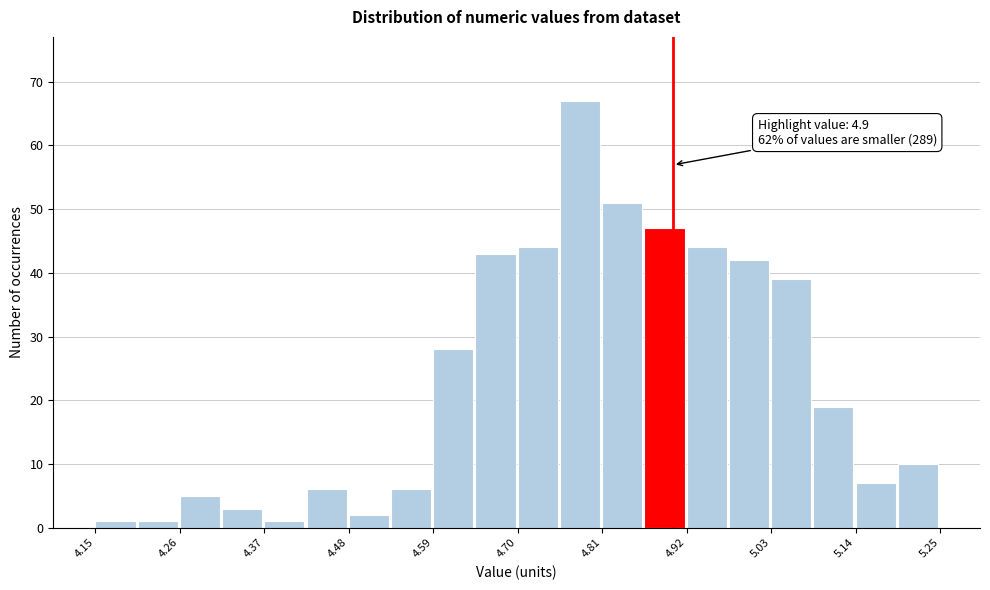

Around what value on the x-axis is the tallest bar? Give the approximate position of its centre, as read against the axis.

4.78